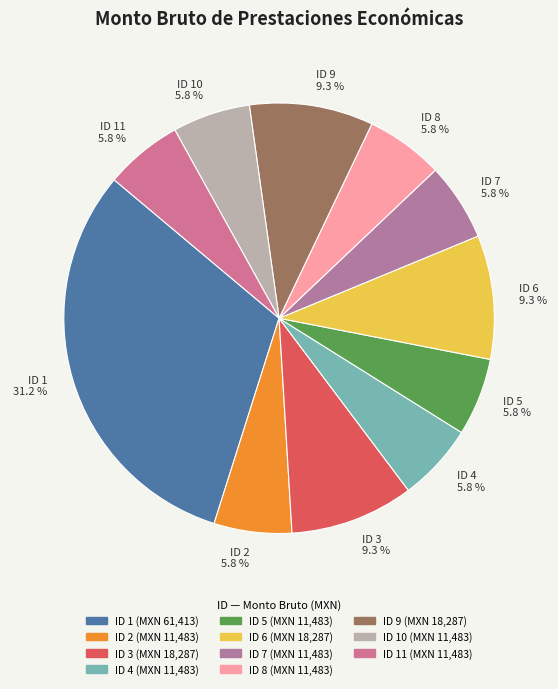

To the nearest percent, what is the difference between the largest and smallest slice percentages?

25%